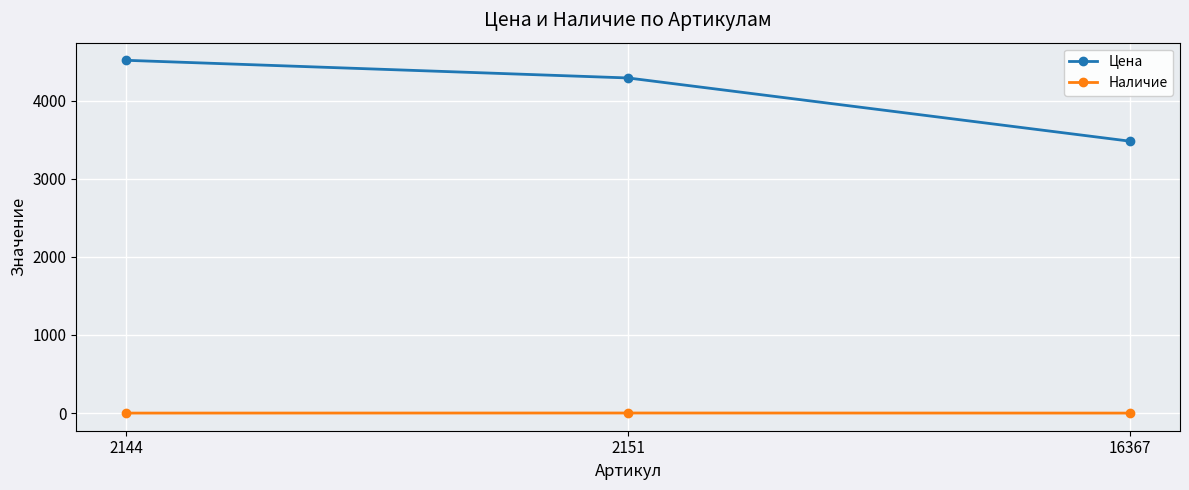

What is the minimum value for Цена?

3480